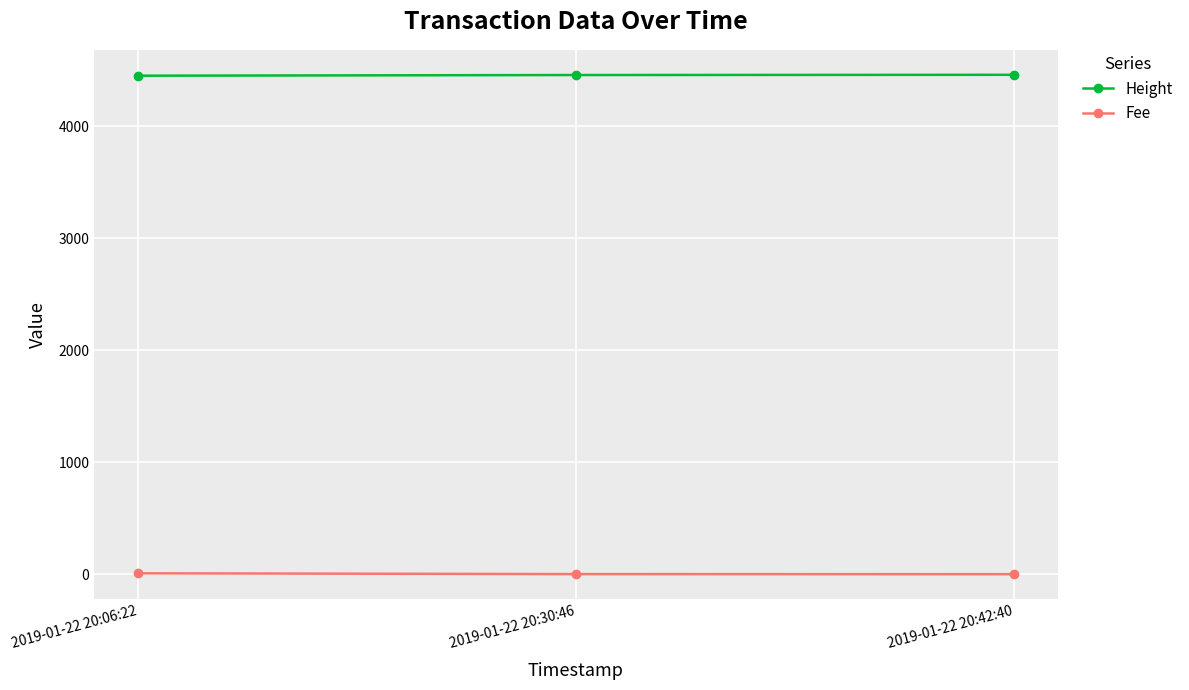

What is the label of the 2nd point from the left?

2019-01-22 20:30:46